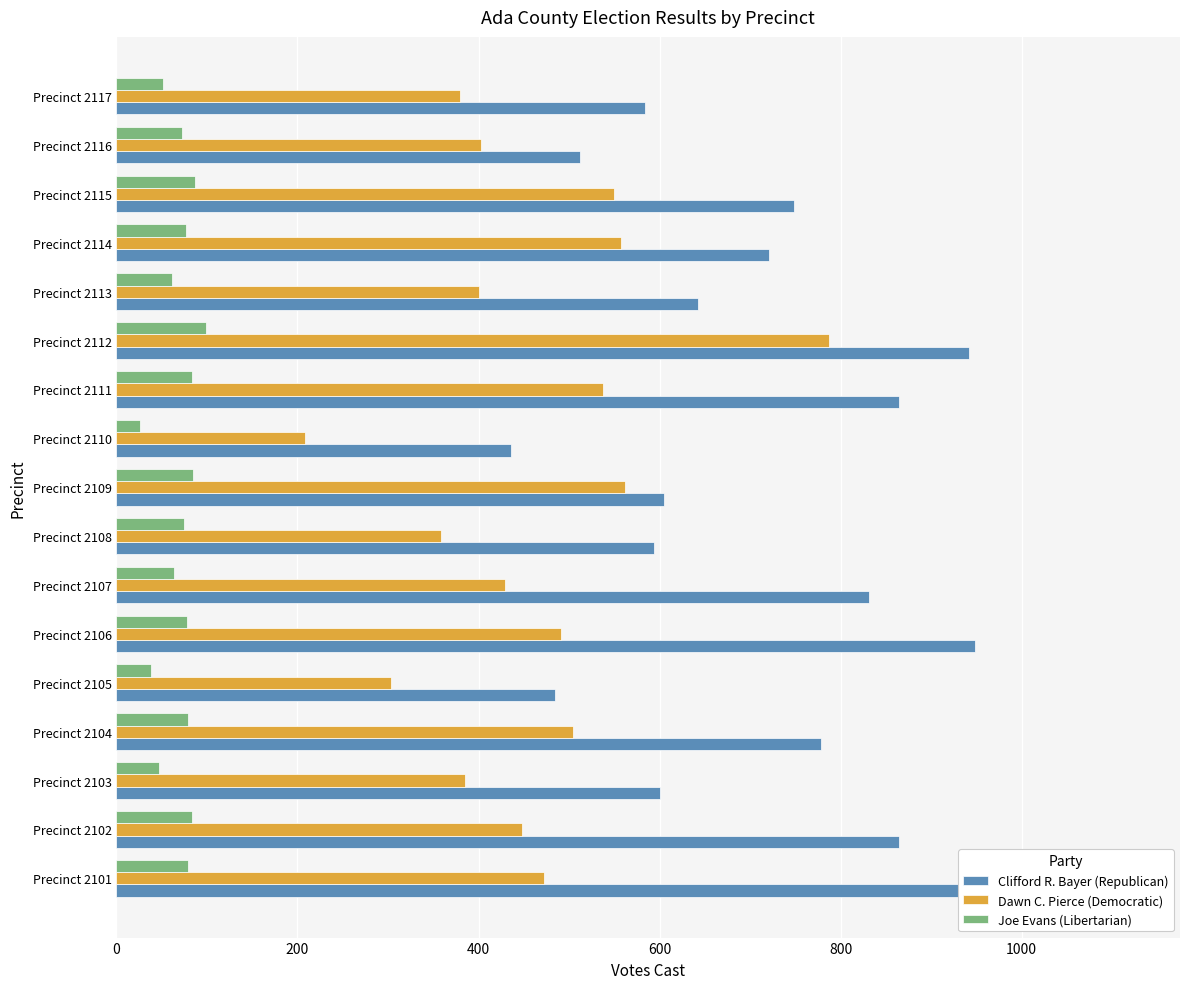

What are all the series names shown in the legend?

Clifford R. Bayer (Republican), Dawn C. Pierce (Democratic), Joe Evans (Libertarian)